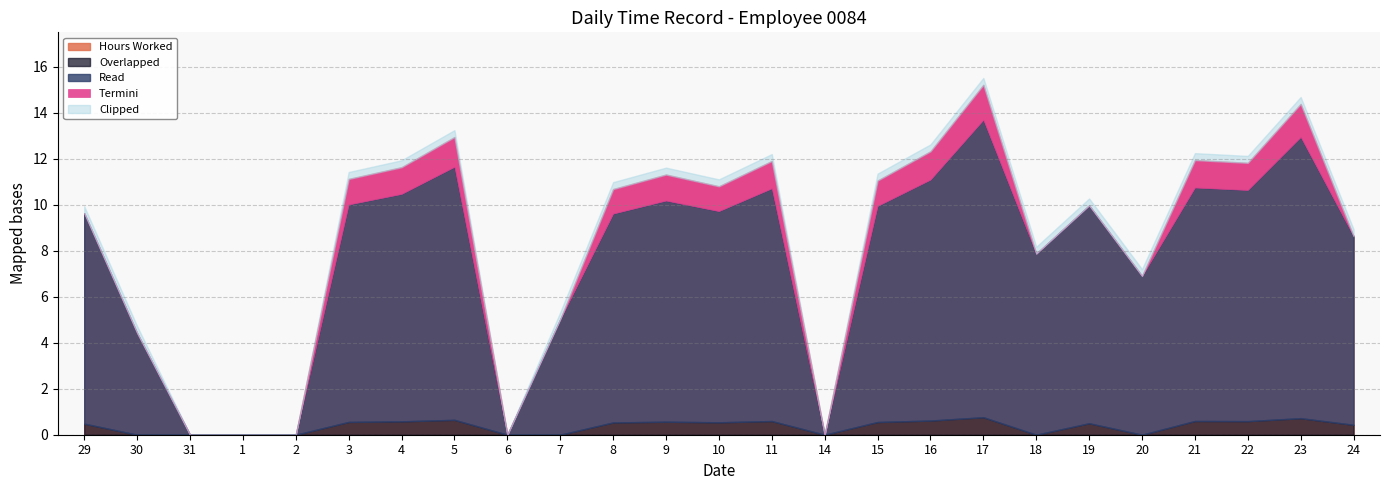

True or false: Hours Worked and Low intersect in this chart.

False